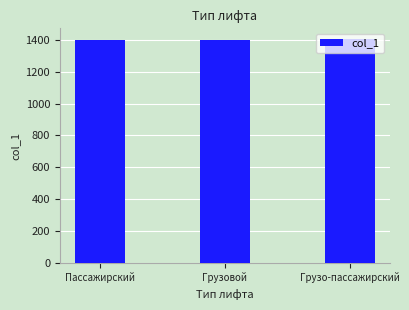

Count the values in the range 1401 to 1403.

3